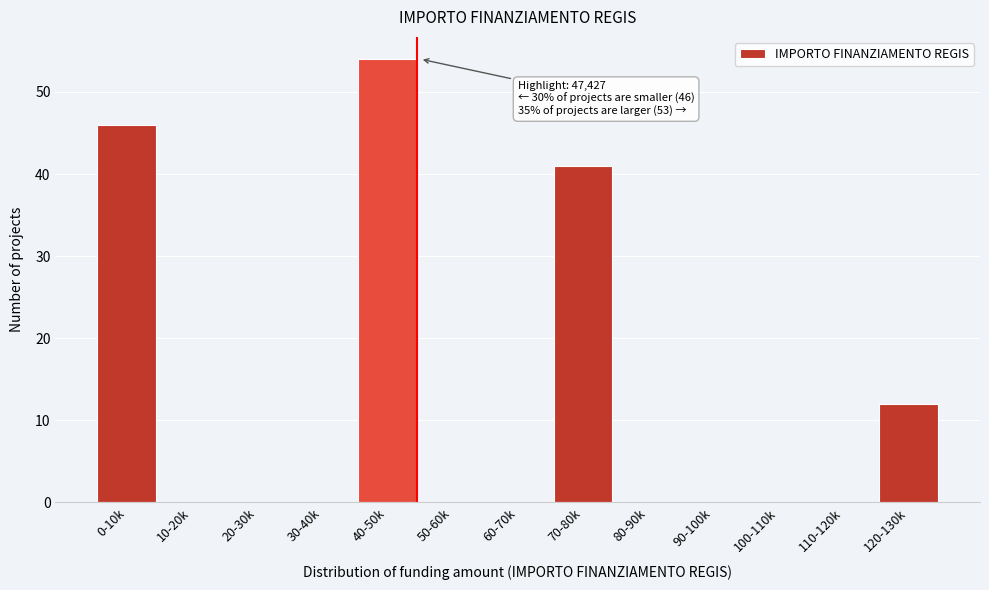

Reading left to right, what are all the values shown in this chart?

0-10k=46	10-20k=0	20-30k=0	30-40k=0	40-50k=54	50-60k=0	60-70k=0	70-80k=41	80-90k=0	90-100k=0	100-110k=0	110-120k=0	120-130k=12